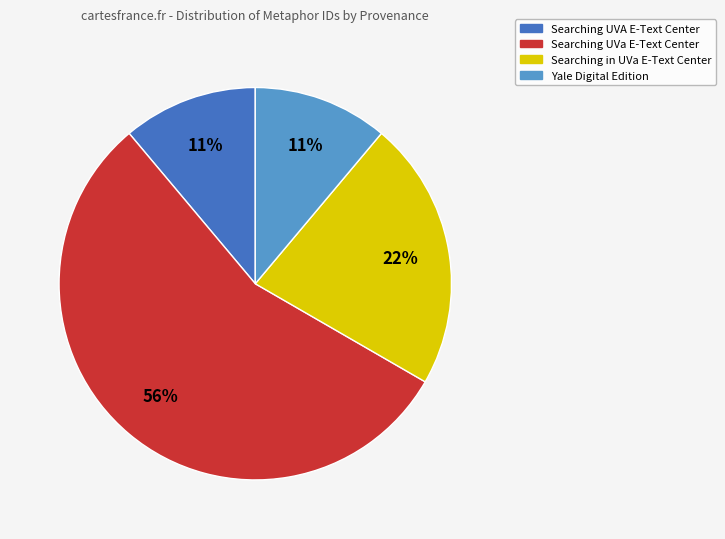

Which slice is the largest?

Searching UVa E-Text Center